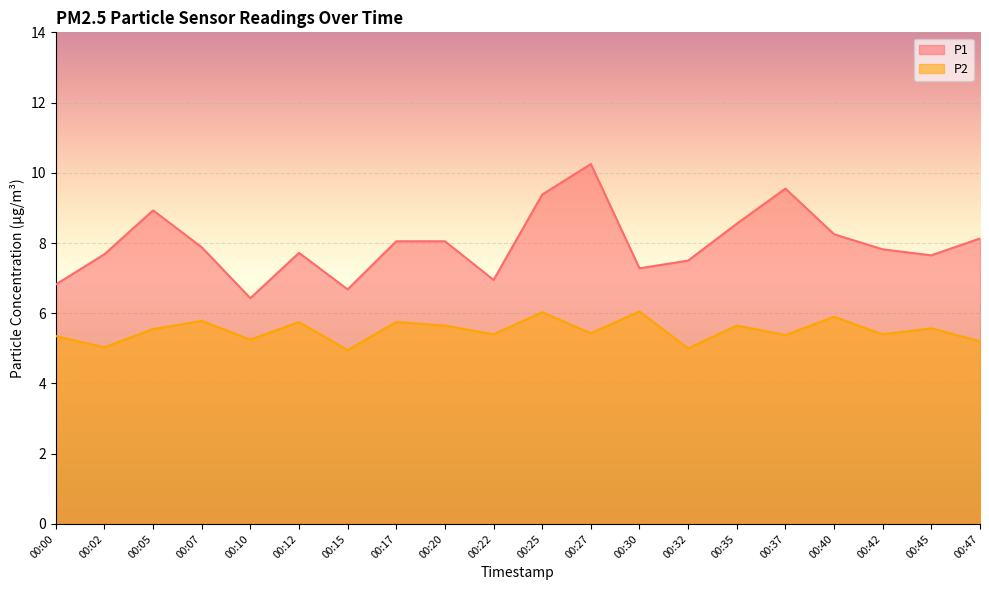

At which category is the sum across all series the highest?

00:27